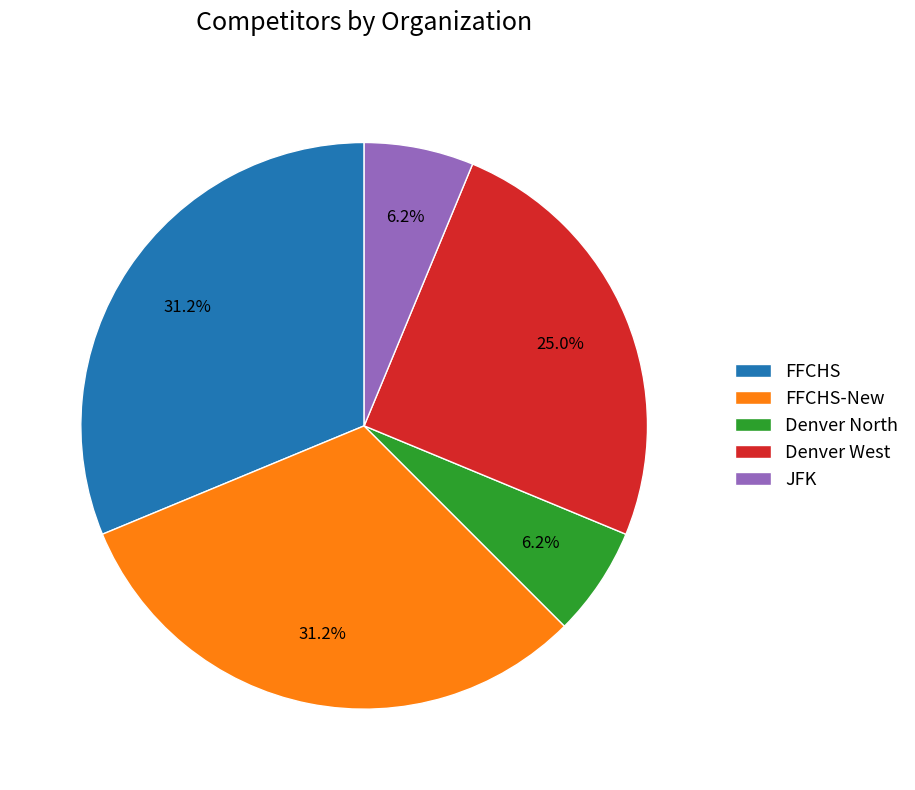

Approximately how many times larger is the value at Denver West compared to FFCHS-New?

0.8